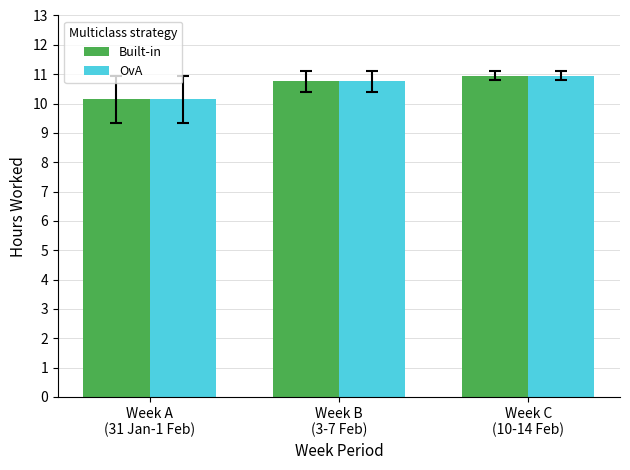

What is the sum of the Built-in values at Week B
(3-7 Feb) and Week A
(31 Jan-1 Feb)?

20.9